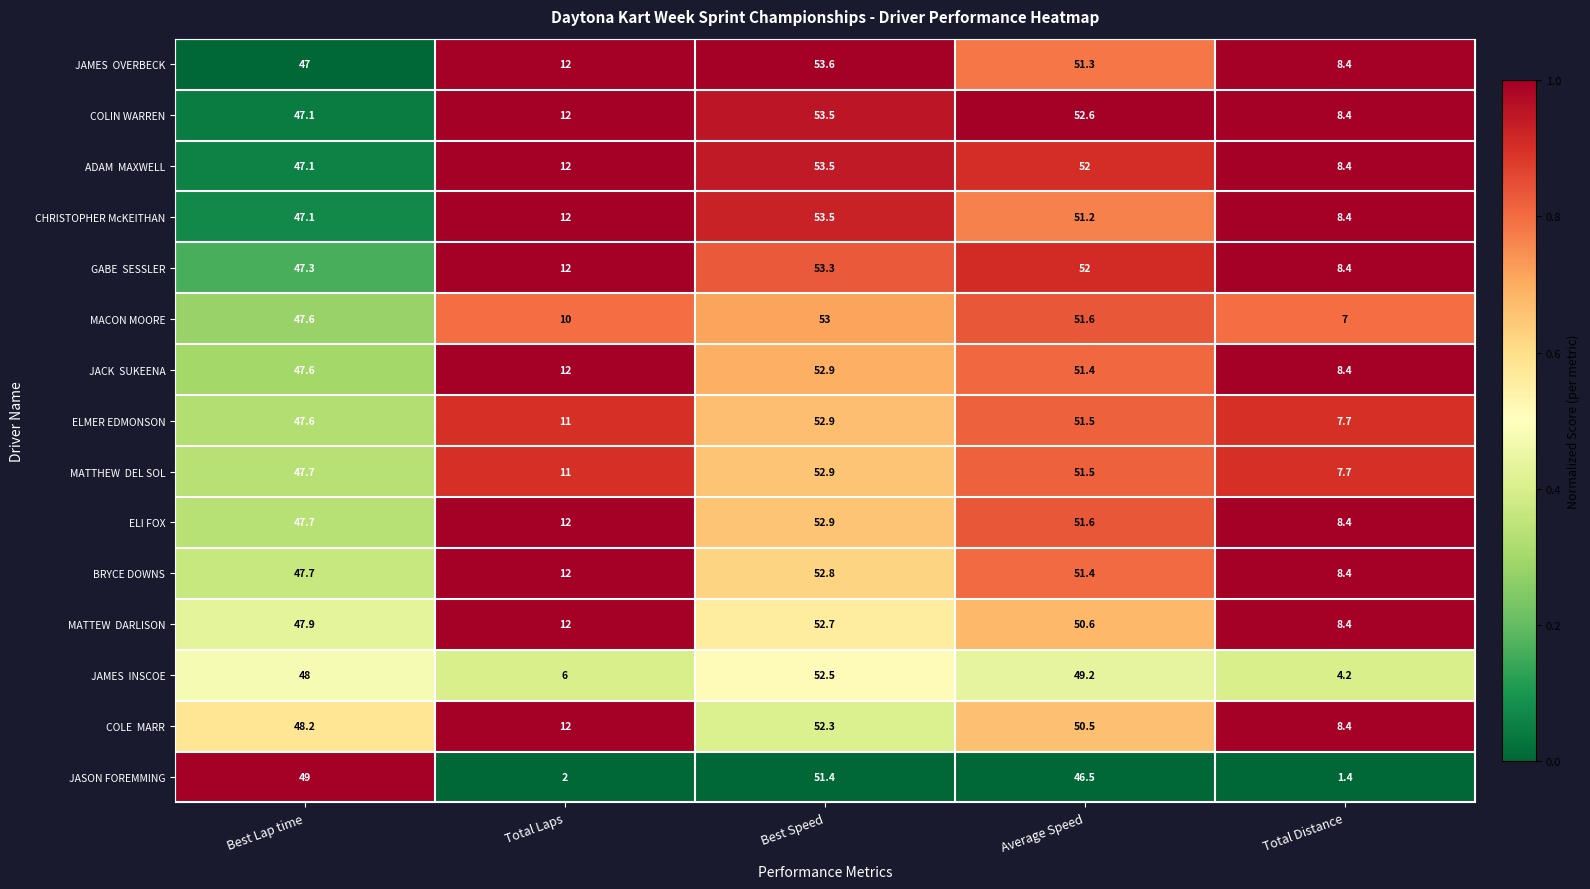

What is the difference between the highest and lowest values at Best Speed?

2.2